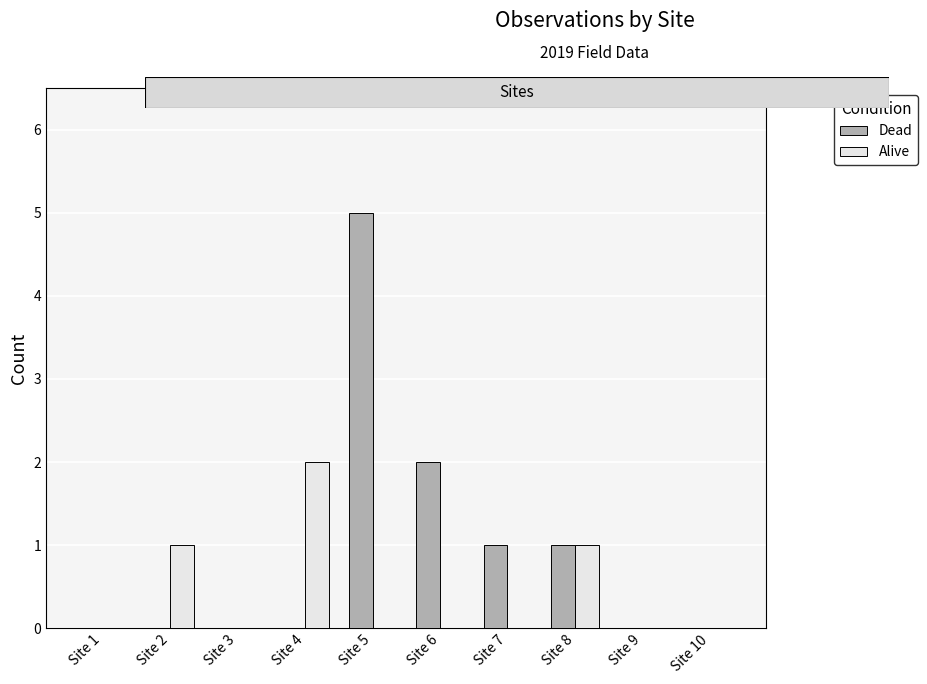

How many distinct data groups are displayed?

2